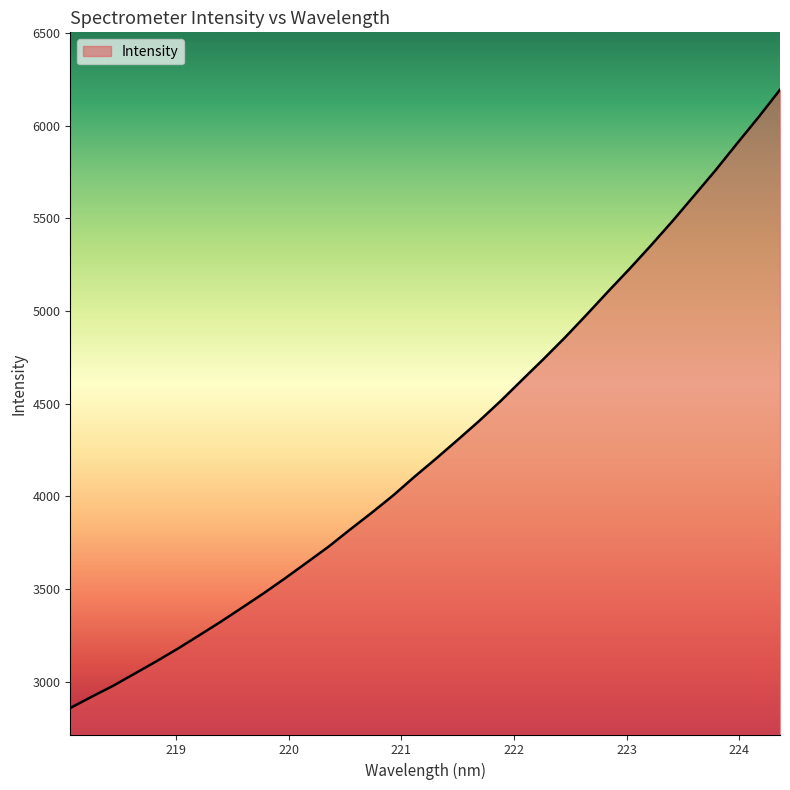

What is the minimum value shown in the chart?

2857.1